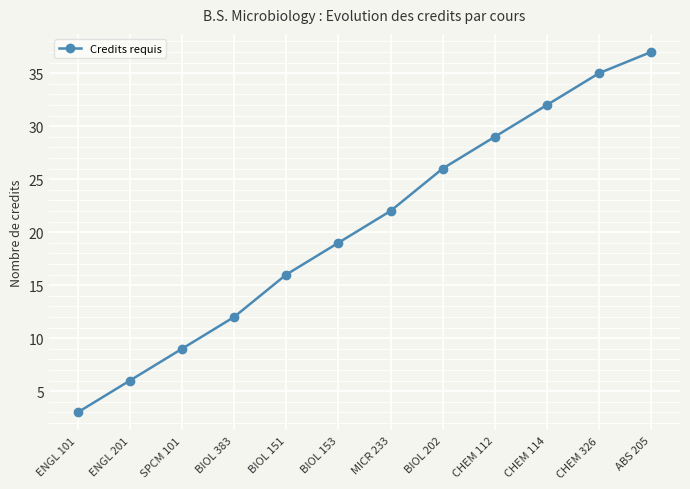

What is the value of the 8th point from the left?

26